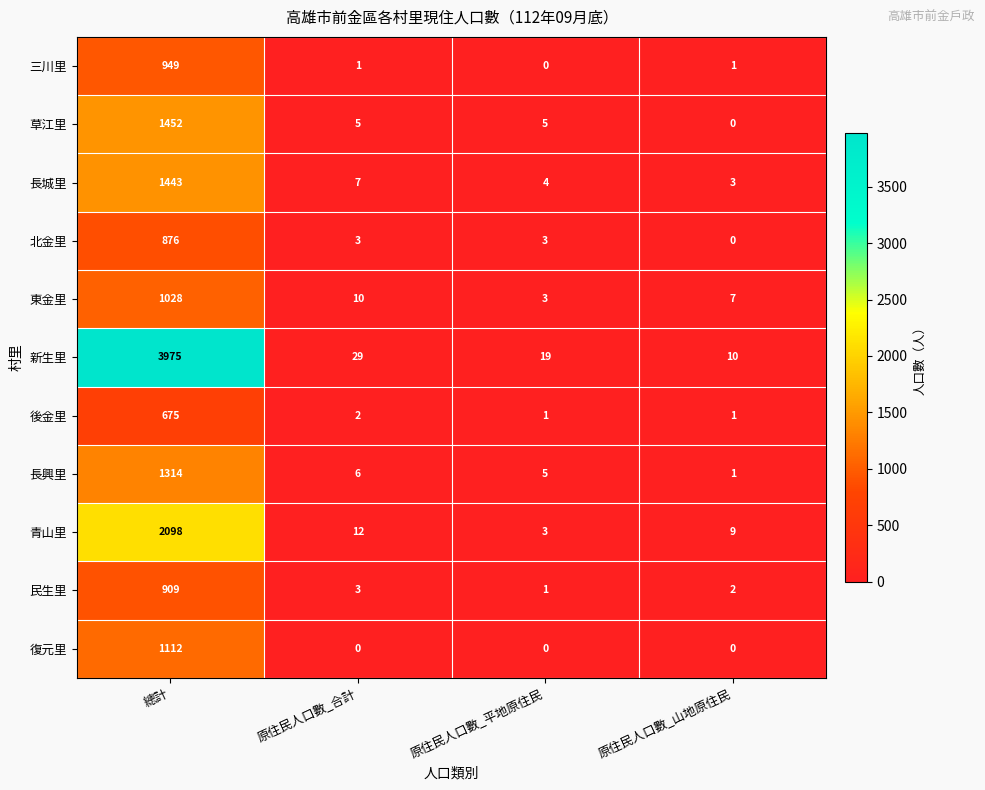

Rank the series at 總計 from highest to lowest value.

新生里, 青山里, 草江里, 長城里, 長興里, 復元里, 東金里, 三川里, 民生里, 北金里, 後金里